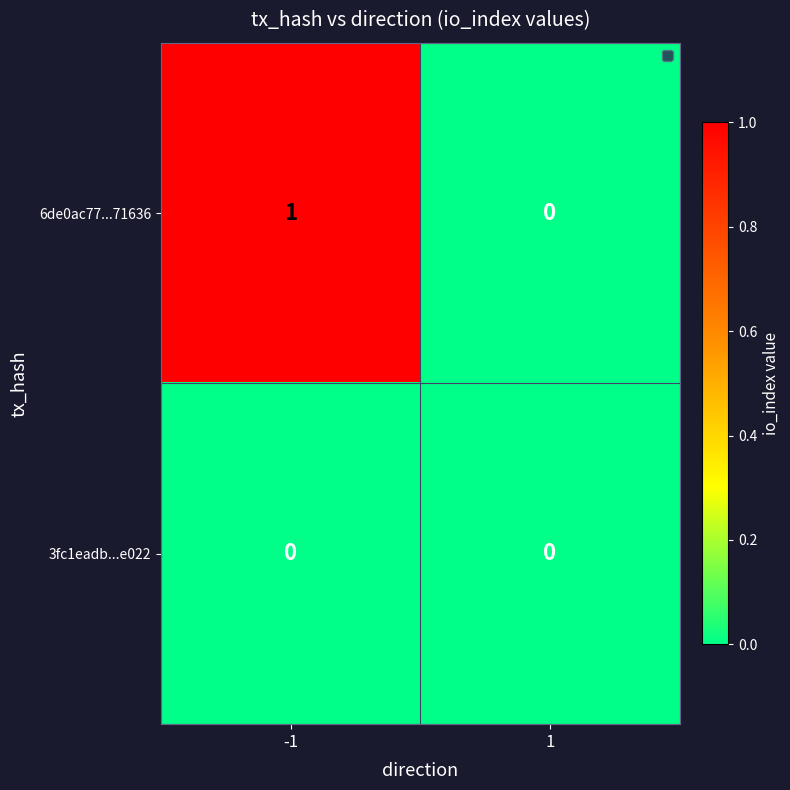

True or false: 6de0ac77...71636 has a value of 0 at 1.

True